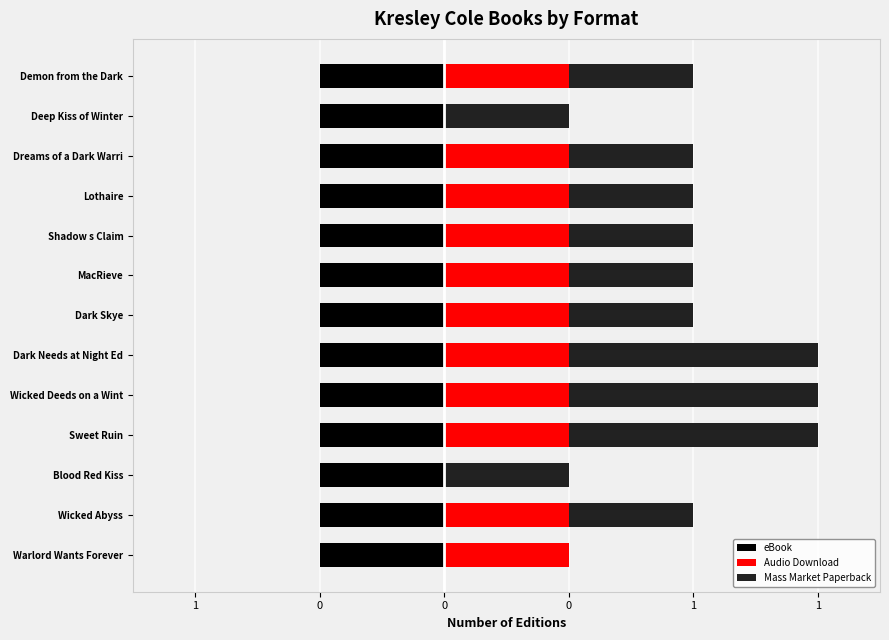

What is the difference between the maximum and second lowest values in the Mass Market Paperback series?

1.0